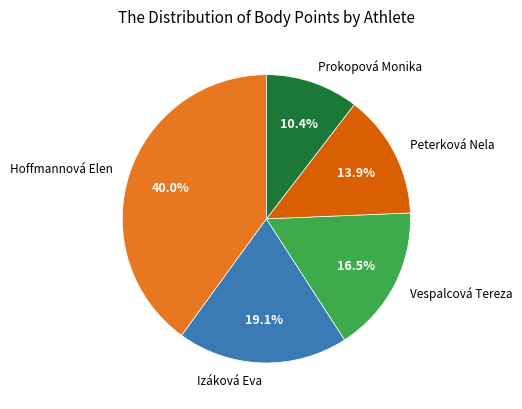

Is the sum of Hoffmannová Elen and Vespalcová Tereza greater than half?

Yes